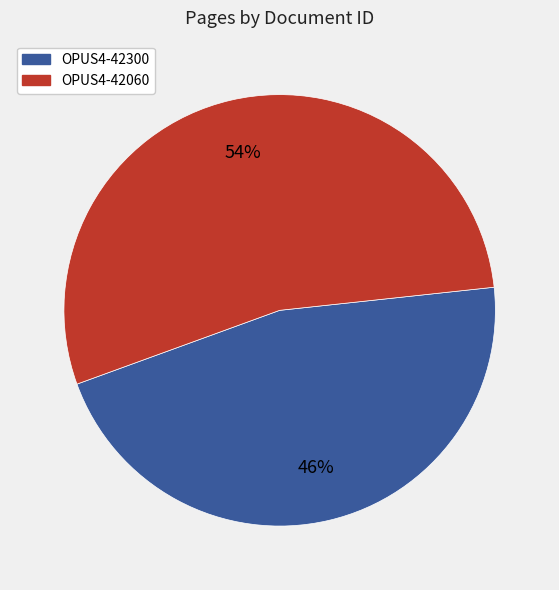

To the nearest percent, what is the average slice percentage?

50%